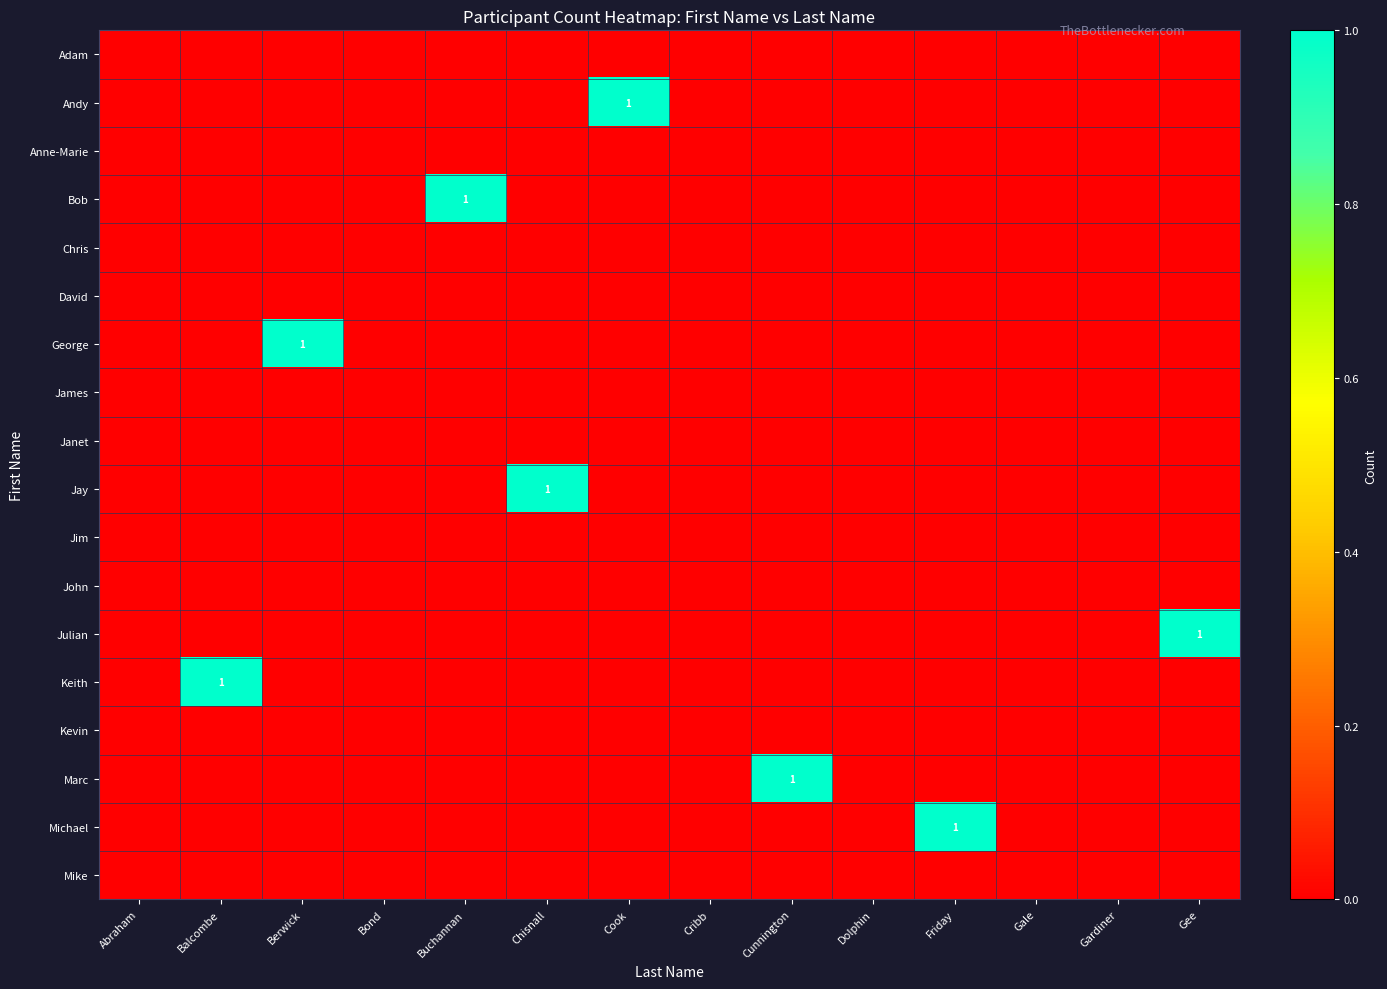

Which has a higher value, Cook or Bond?

Cook